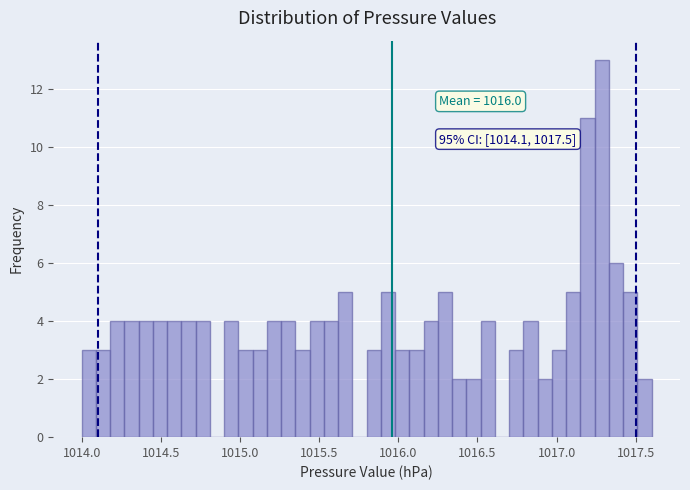

Read against the x-axis, roughly where is the centre of the tallest bar?

1017.30